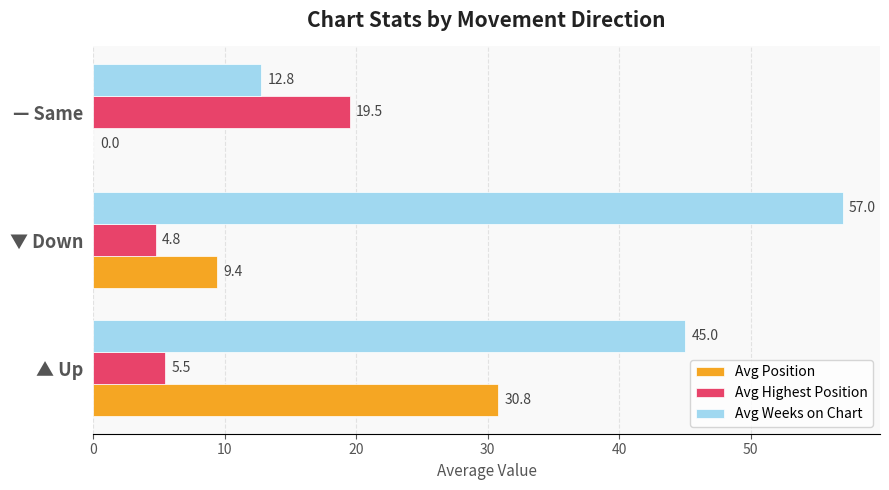

Which series changed the most between ▼ Down and — Same?

Avg Weeks on Chart